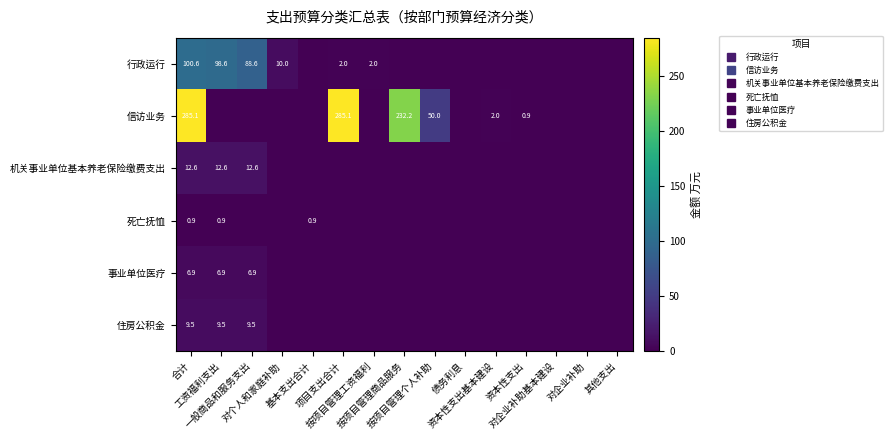

True or false: 行政运行 has a value of 10.0 at 对个人和家庭补助.

True